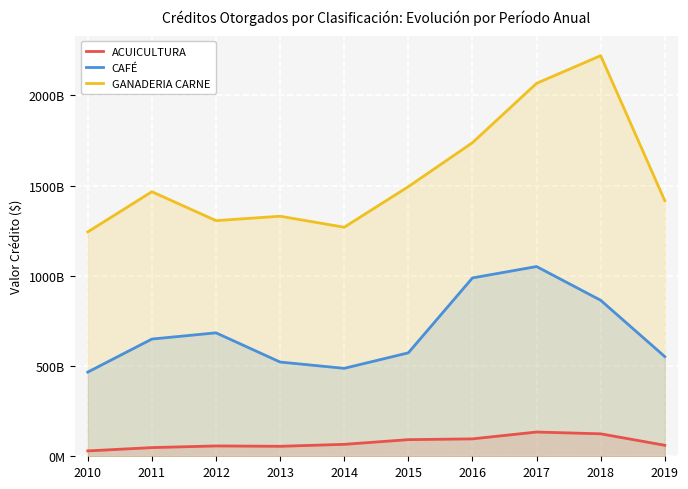

What is the value of the GANADERIA CARNE point at the 6th from the left?

1493641122092